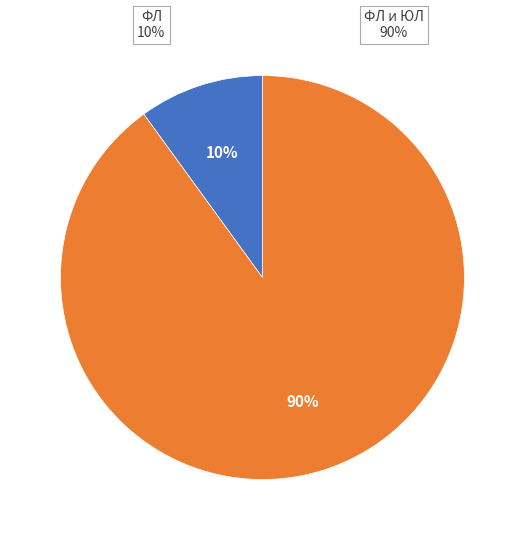

What is the majority slice?

ФЛ и ЮЛ